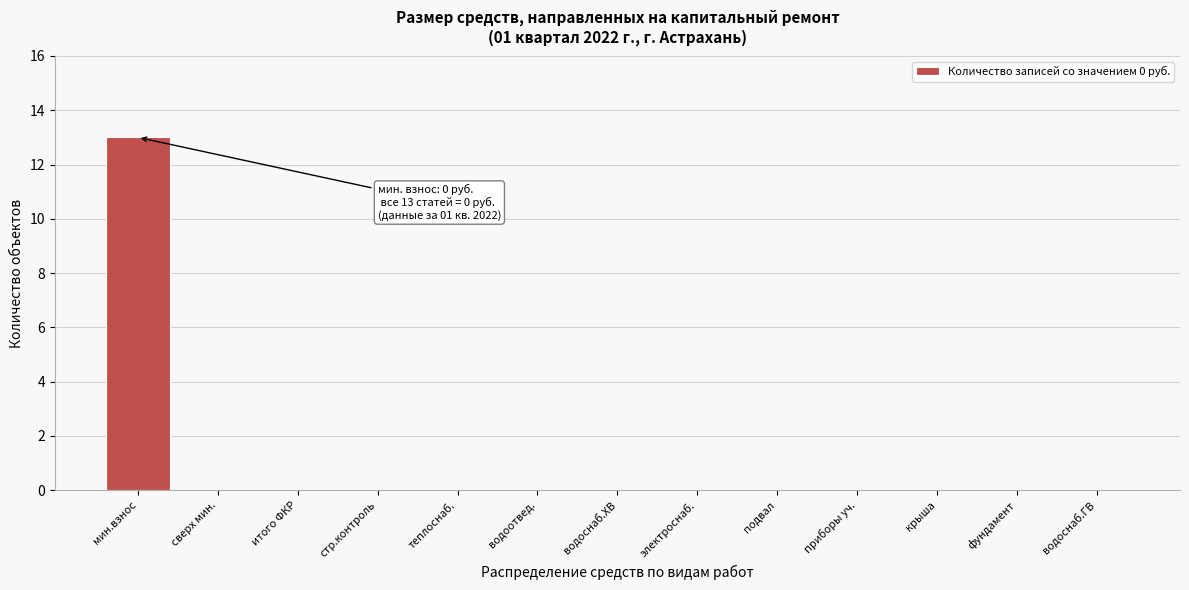

Reading left to right, extract all data points from this chart.

мин.взнос=13	сверх мин.=0	итого ФКР=0	стр.контроль=0	теплоснаб.=0	водоотвед.=0	водоснаб.ХВ=0	электроснаб.=0	подвал=0	приборы уч.=0	крыша=0	фундамент=0	водоснаб.ГВ=0